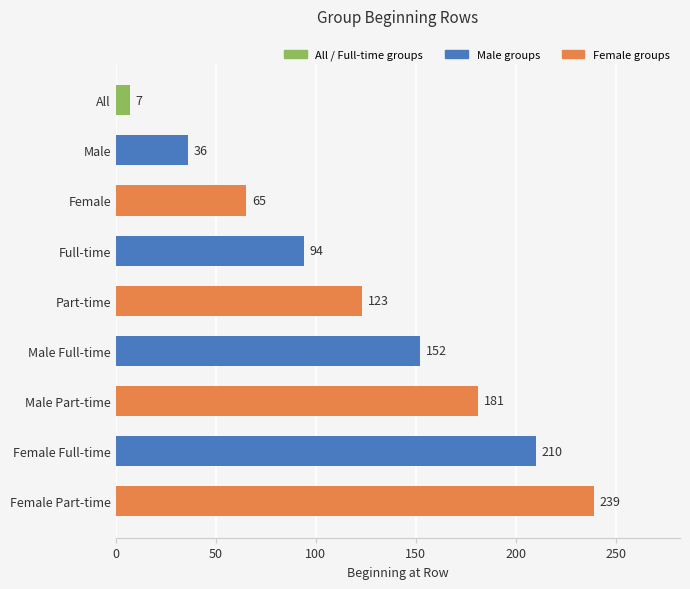

The chart shows a value of 210 at Female Full-time. True or false?

True